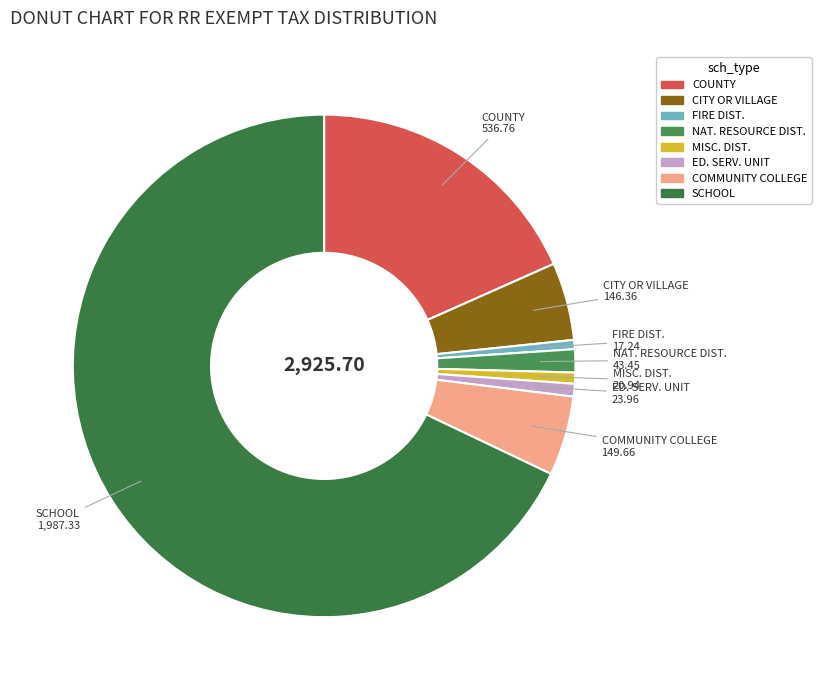

Approximately how many times larger is the value at COMMUNITY COLLEGE compared to CITY OR VILLAGE?

1.0